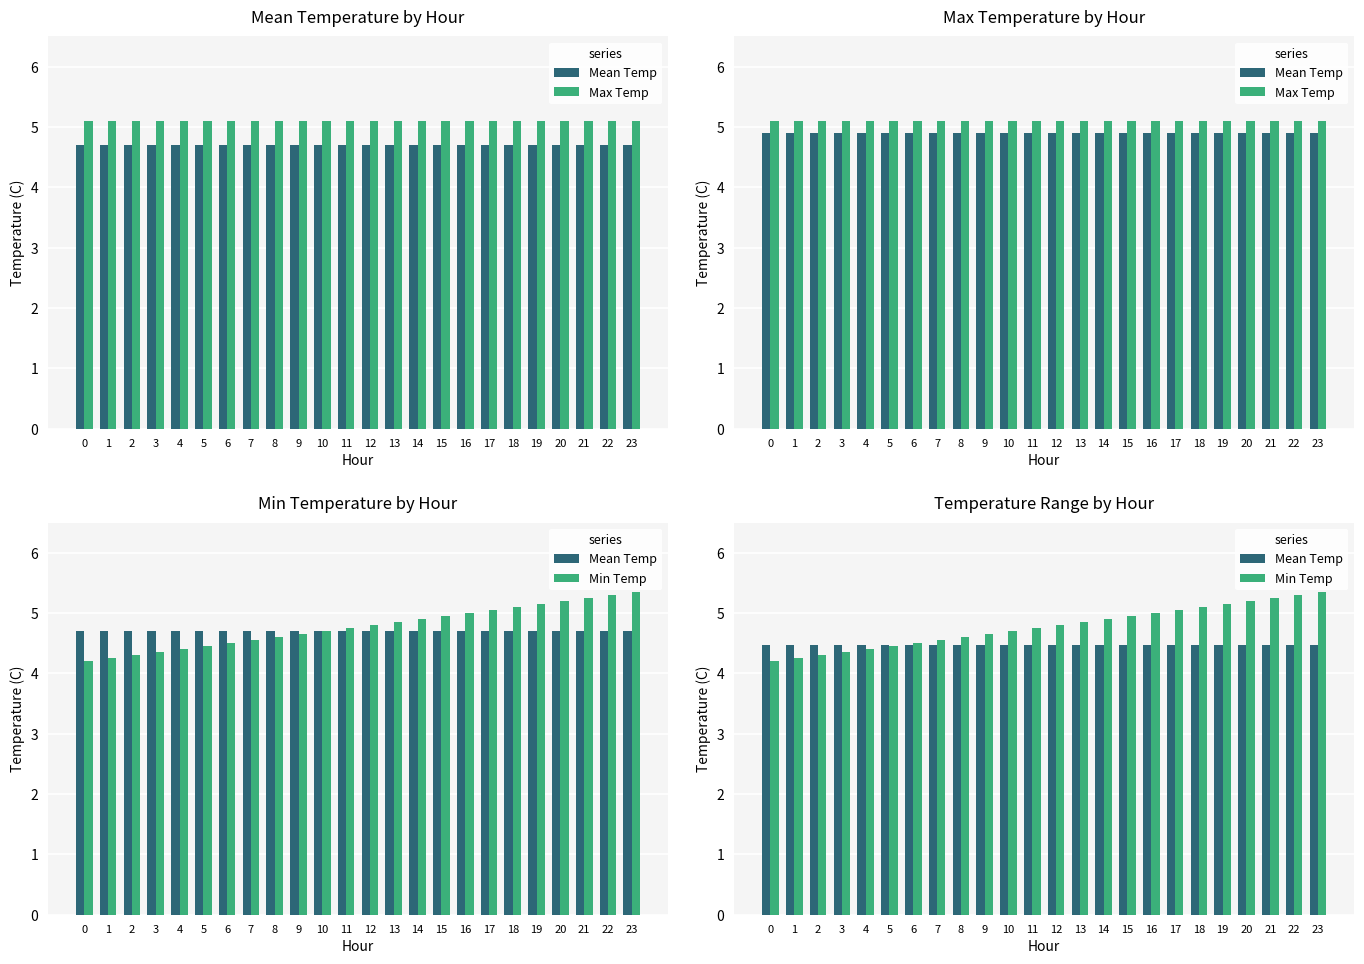

What are all the series names shown in the legend?

Mean Temp, Max Temp, Min Temp